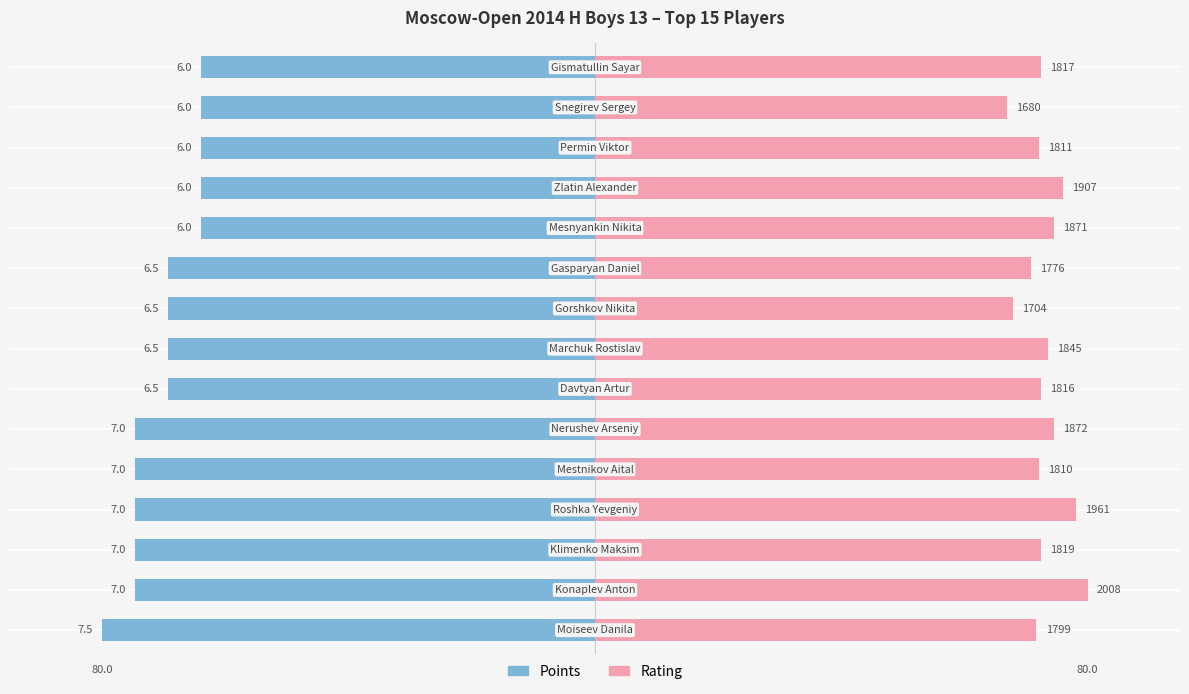

Are the bars horizontal?

Yes